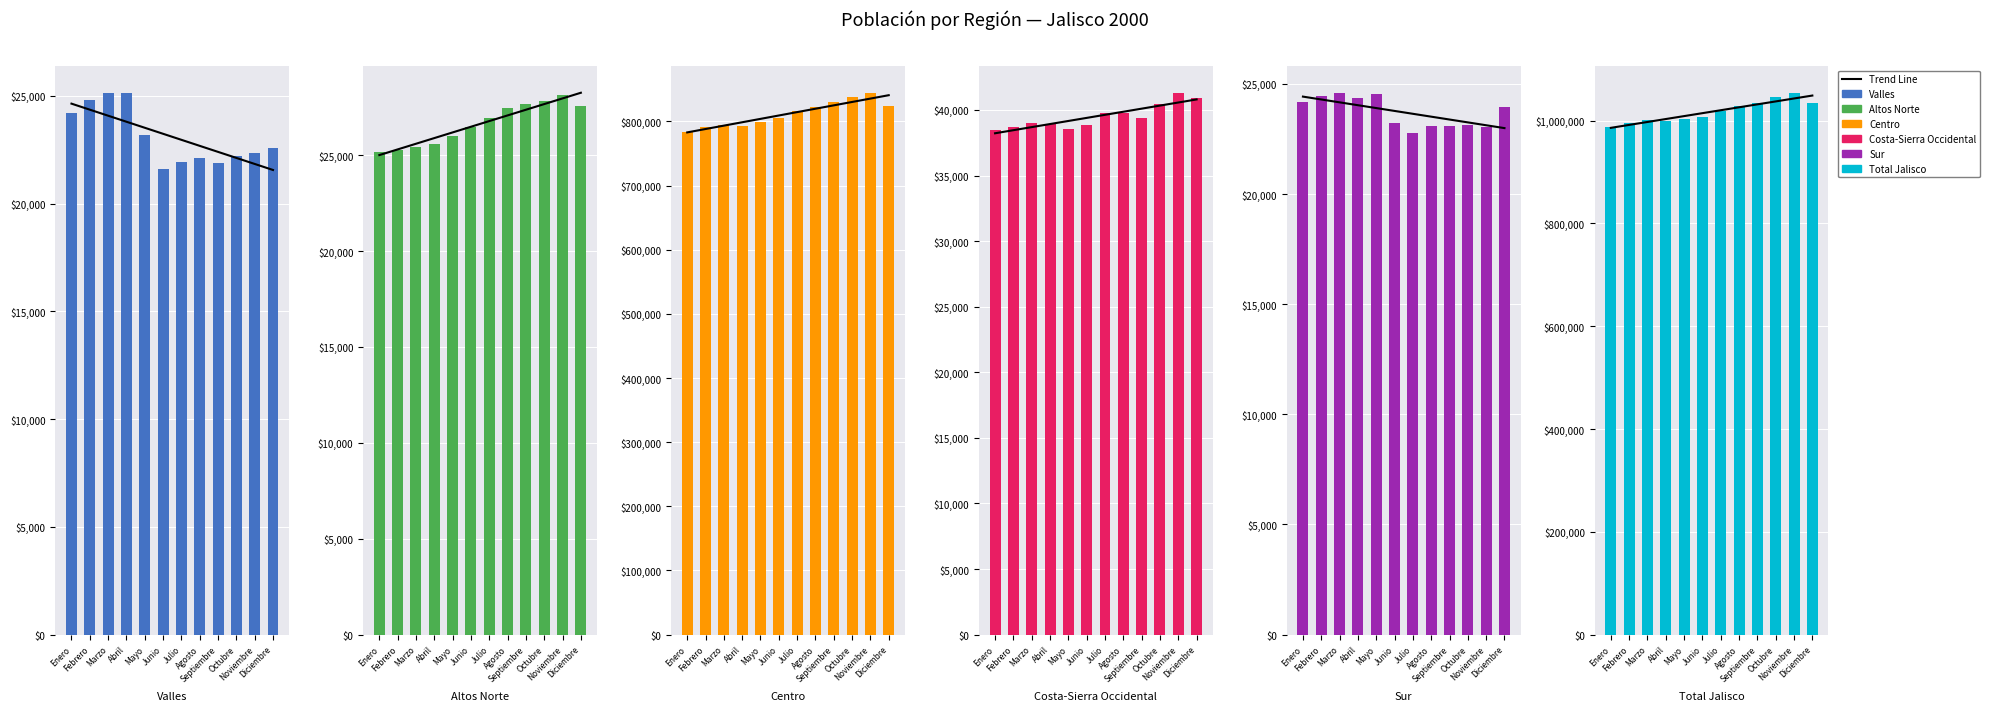

Is the value of Costa-Sierra Occidental at Mayo greater than the value of Centro at Agosto?

No